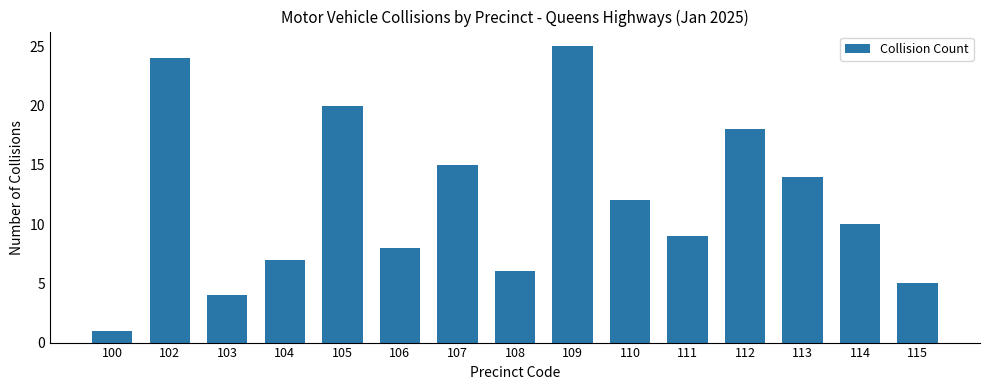

Rank the categories by value from lowest to highest.

100, 103, 115, 108, 104, 106, 111, 114, 110, 113, 107, 112, 105, 102, 109